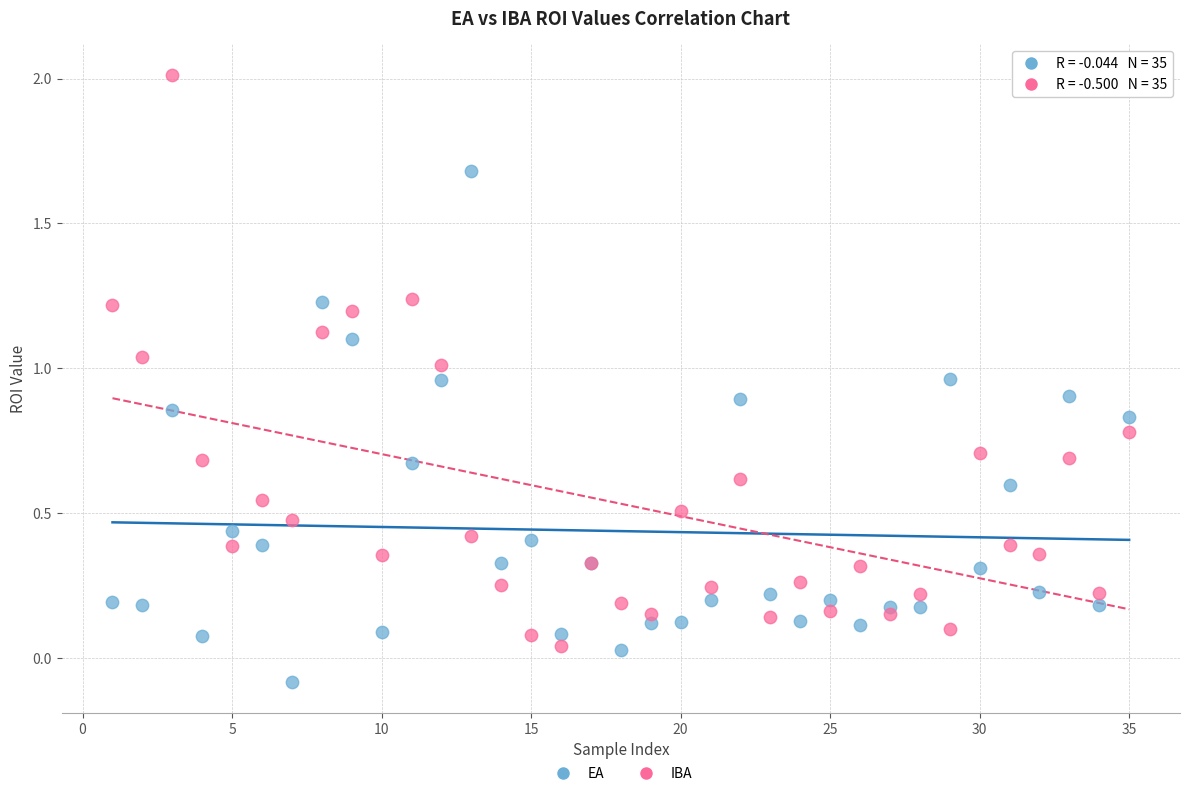

Which series contains the highest Y value?

IBA